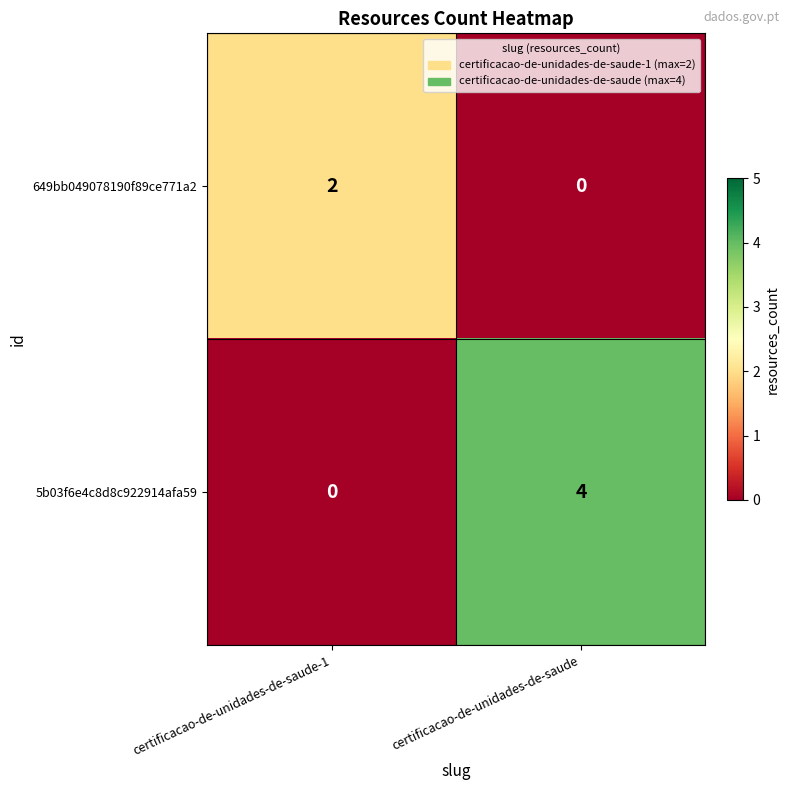

Which category has the highest value across all series?

certificacao-de-unidades-de-saude